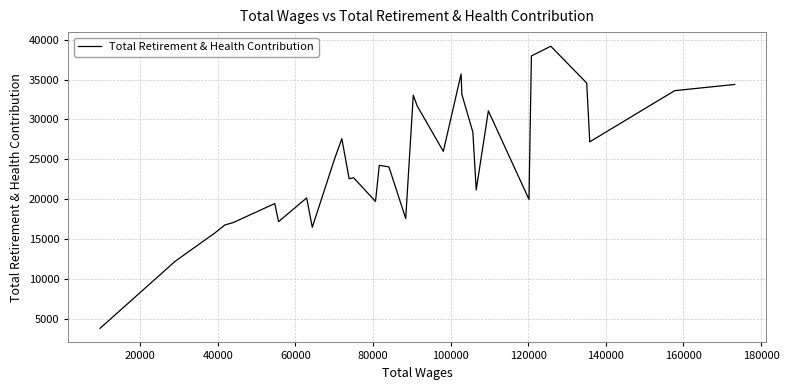

What is the minimum value shown in the chart?

3803